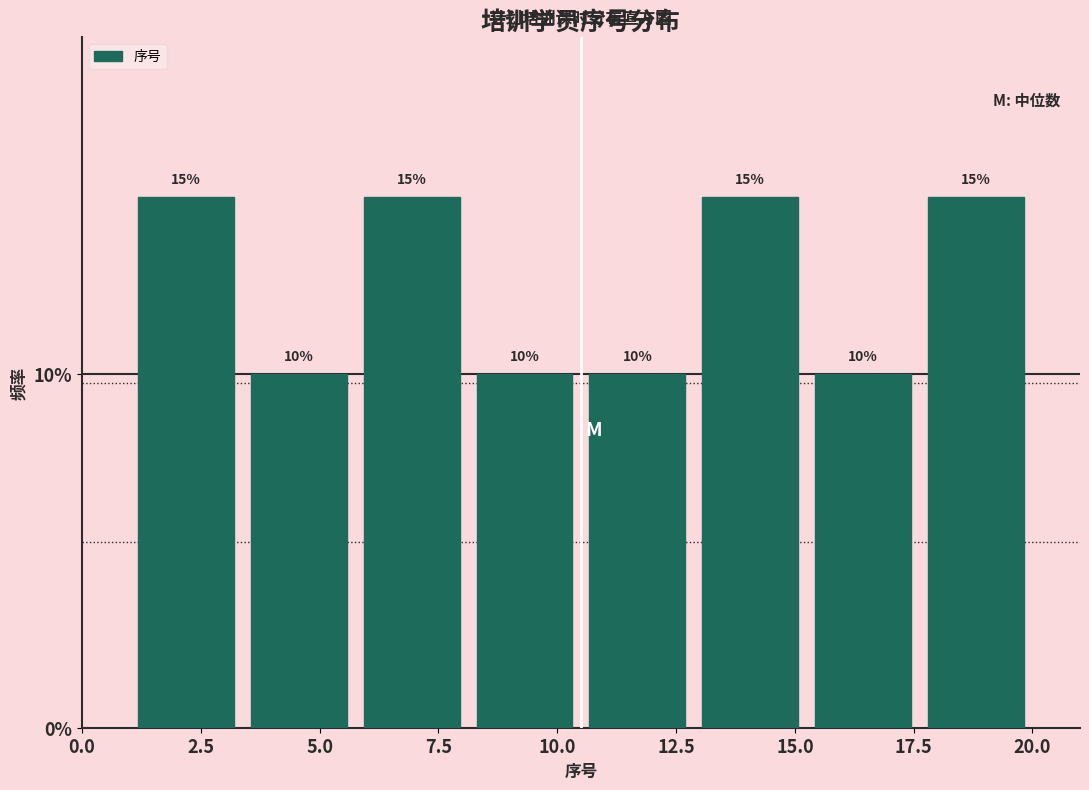

How tall is the bar that spans 17.5 to 20.0 on the x-axis? The bar edges are not printed on the chart, so give them approximately, as read against the axis.

15